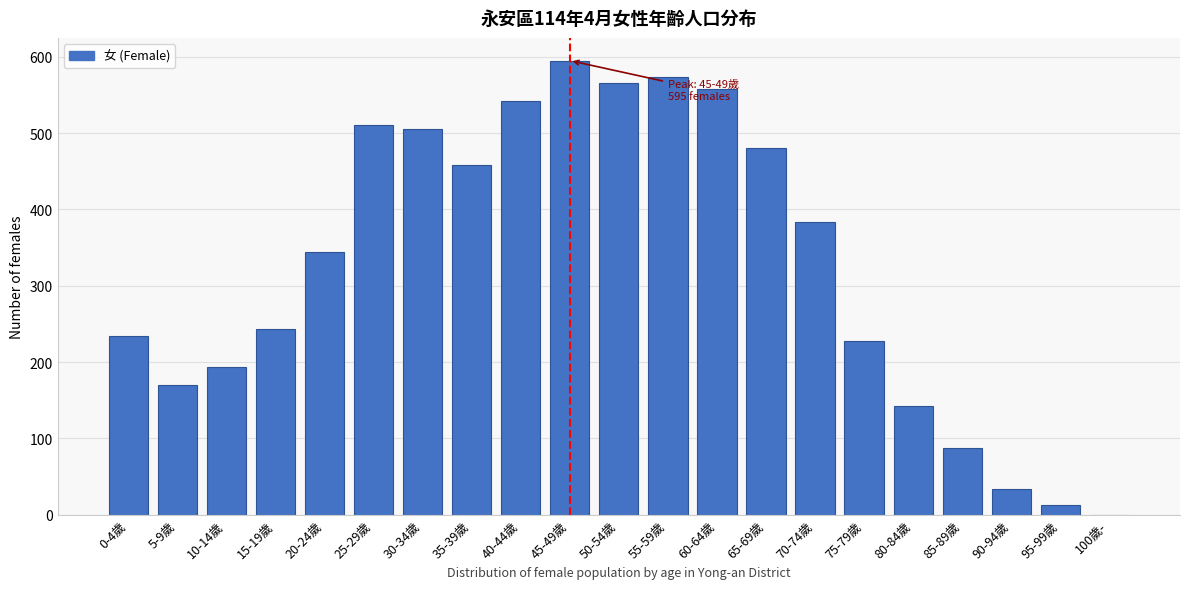

Reading left to right, extract all data points from this chart.

0-4歲=234	5-9歲=170	10-14歲=194	15-19歲=243	20-24歲=344	25-29歲=511	30-34歲=505	35-39歲=458	40-44歲=542	45-49歲=595	50-54歲=566	55-59歲=574	60-64歲=558	65-69歲=481	70-74歲=383	75-79歲=228	80-84歲=142	85-89歲=87	90-94歲=34	95-99歲=13	100歲-=0